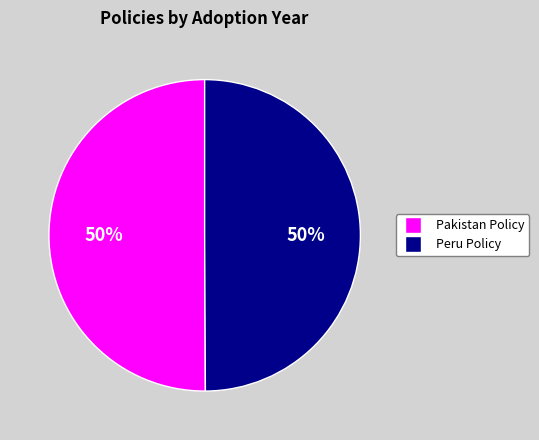

To the nearest percent, what is the average slice percentage?

50%